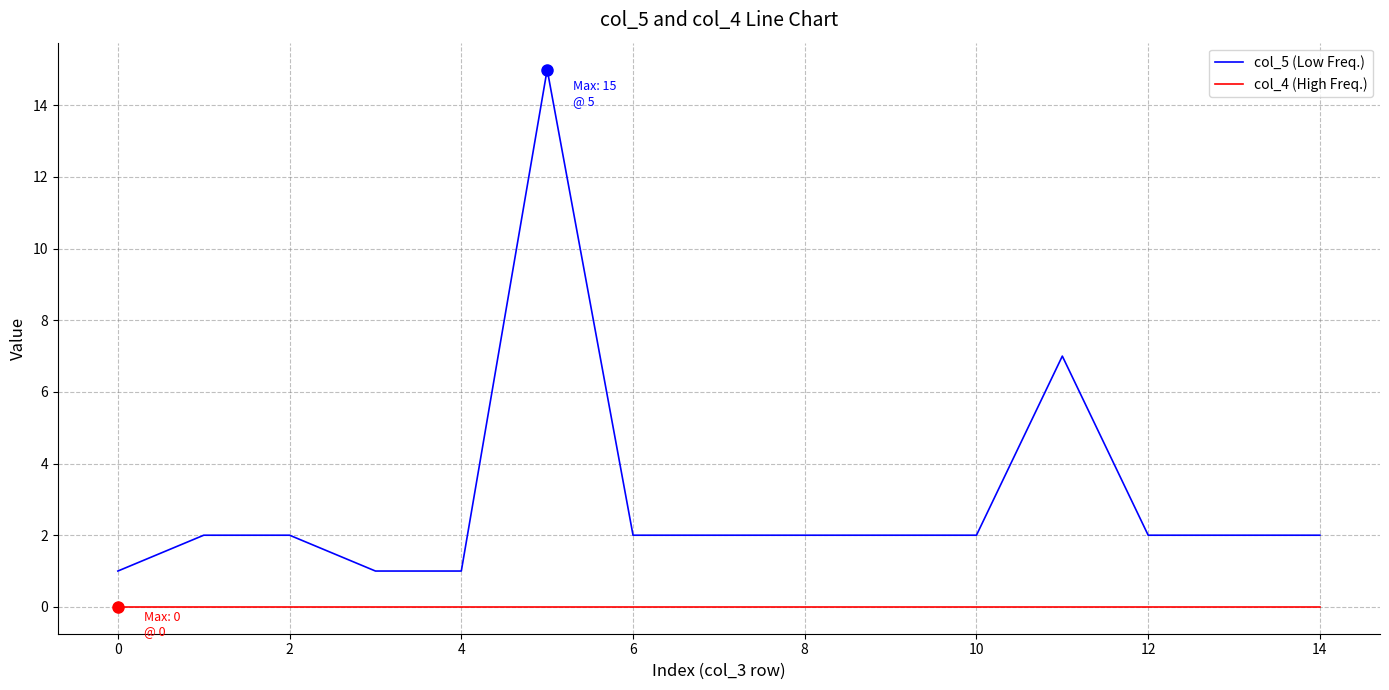

Which series has the widest spread of values?

col_5 (Low Freq.)